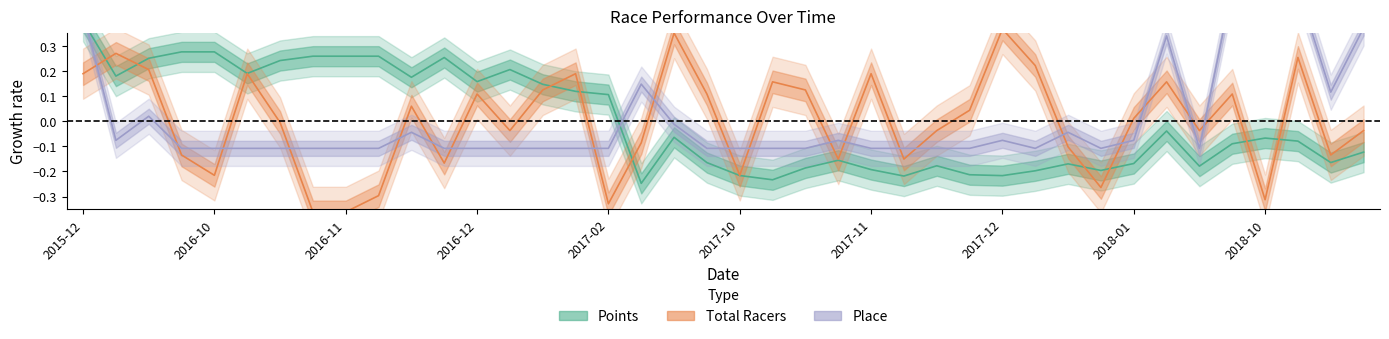

How many series are shown in this chart?

3